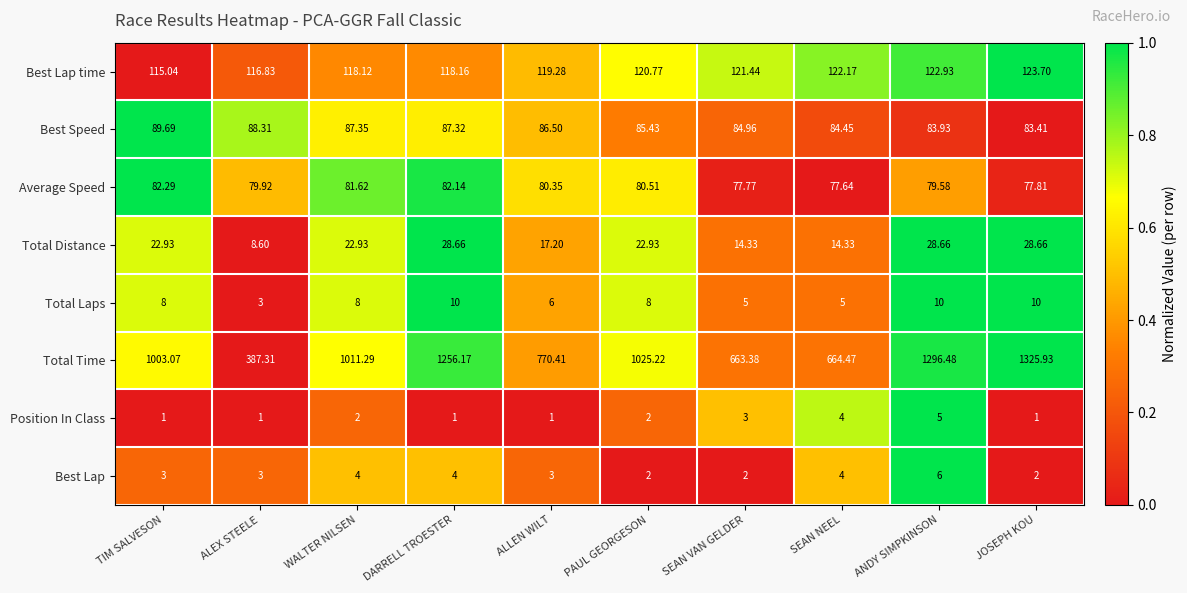

Where is Best Lap time nearest to the value 119?

ALLEN WILT